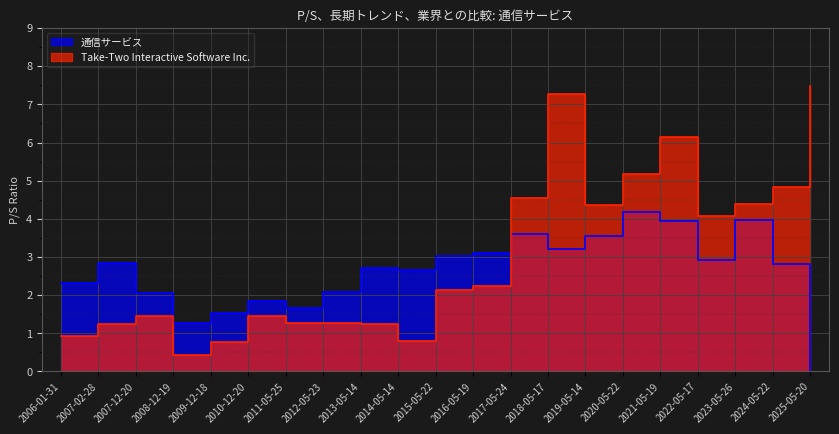

What is the value of the 通信サービス point at the 18th from the left?

2.9